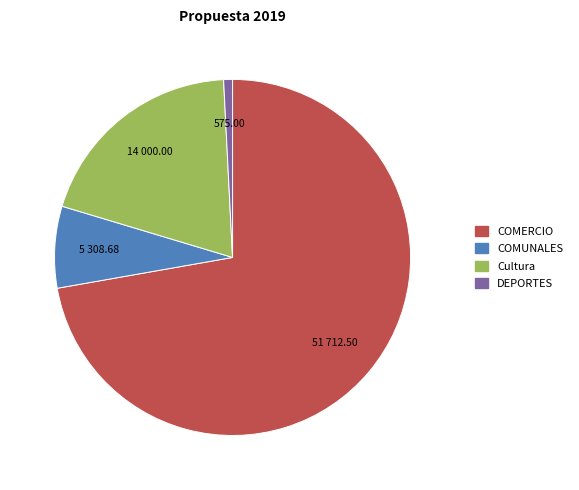

Is there any slice that represents more than half of the pie?

Yes